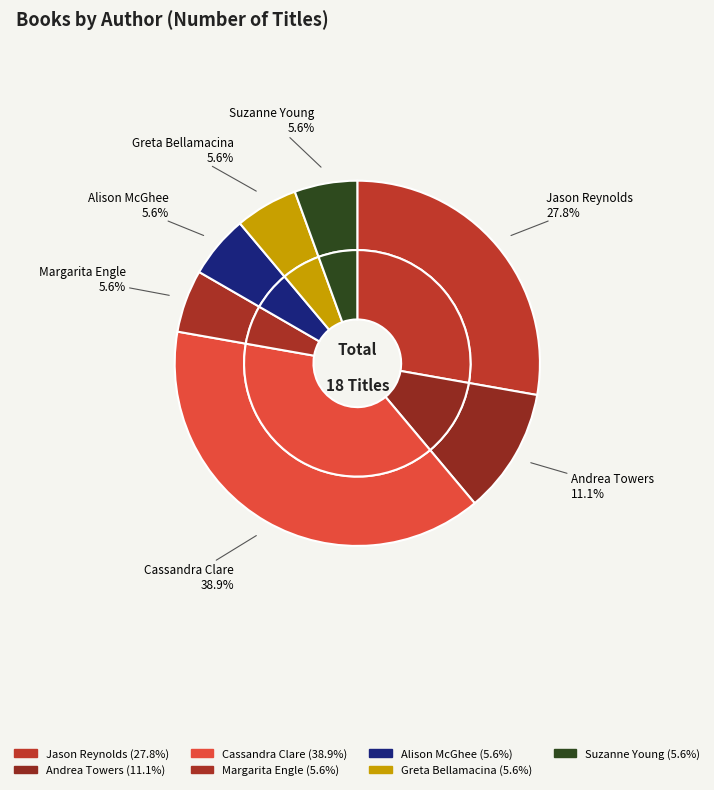

What percentage is the Greta Bellamacina slice, to the nearest percent?

6%